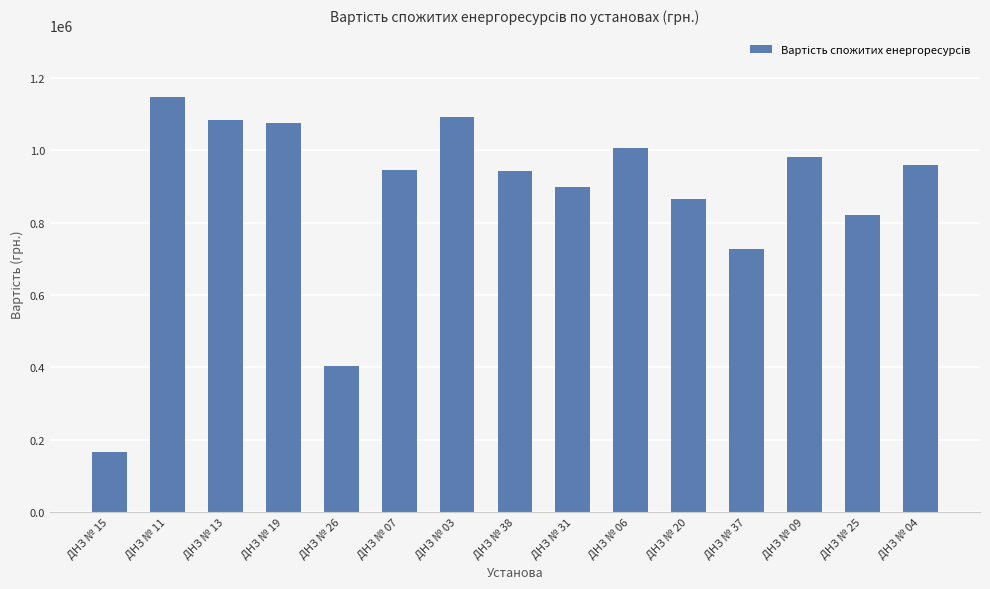

Where does the data first go above 946689?

ДНЗ № 11